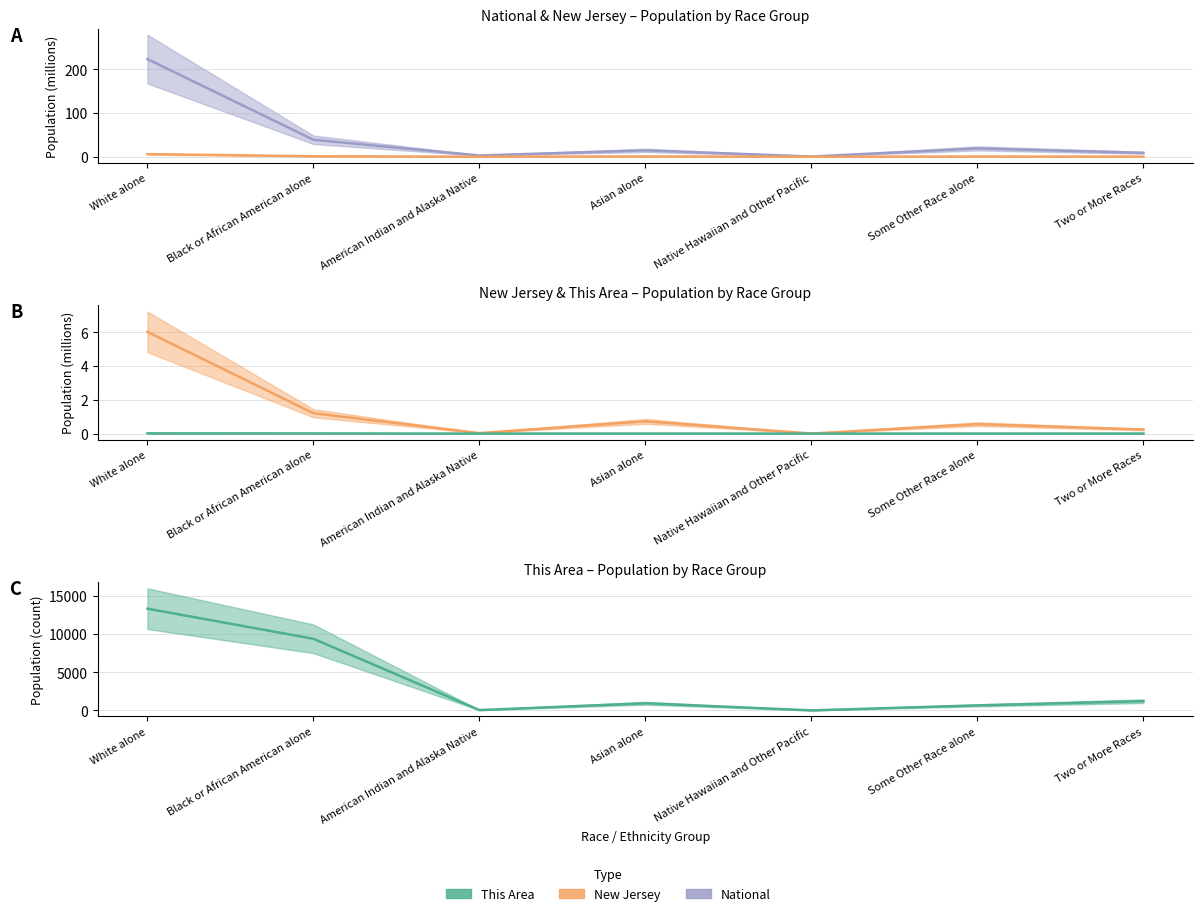

Which category has the highest value in the New Jersey series?

White alone